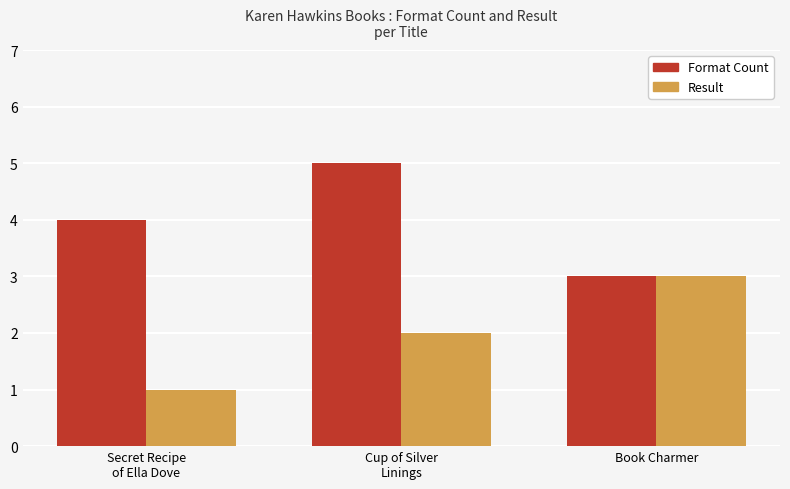

Reading right to left, list all the values displayed in this chart.

Format Count: 3	5	4
Result: 3	2	1